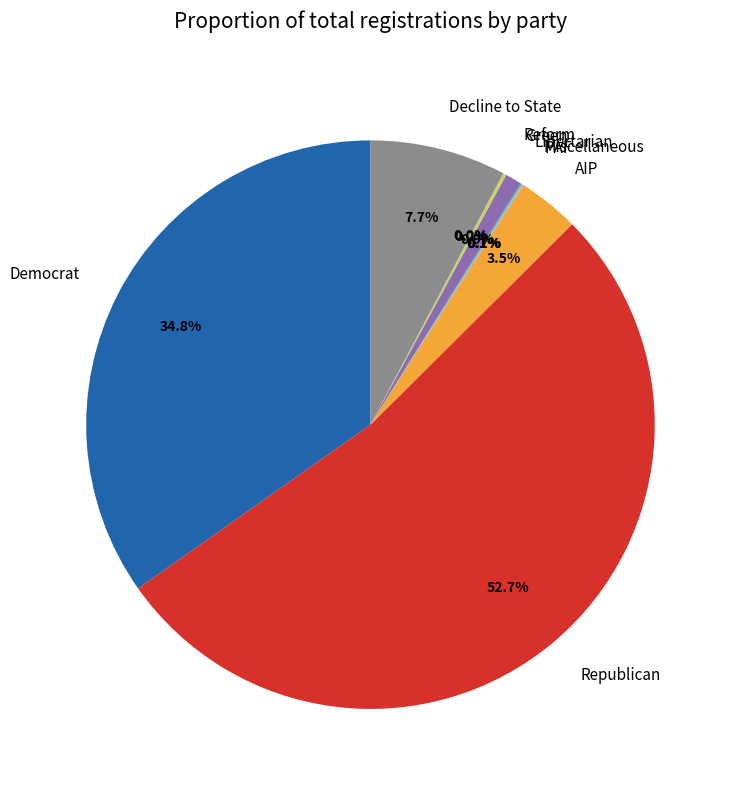

Is the sum of Decline to State and AIP greater than half?

No